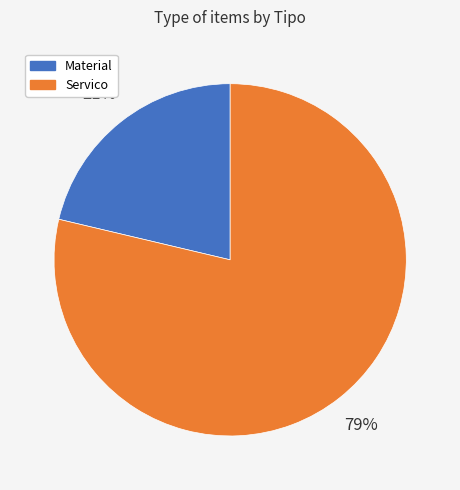

To the nearest percent, what percentage of the pie is Material?

21%